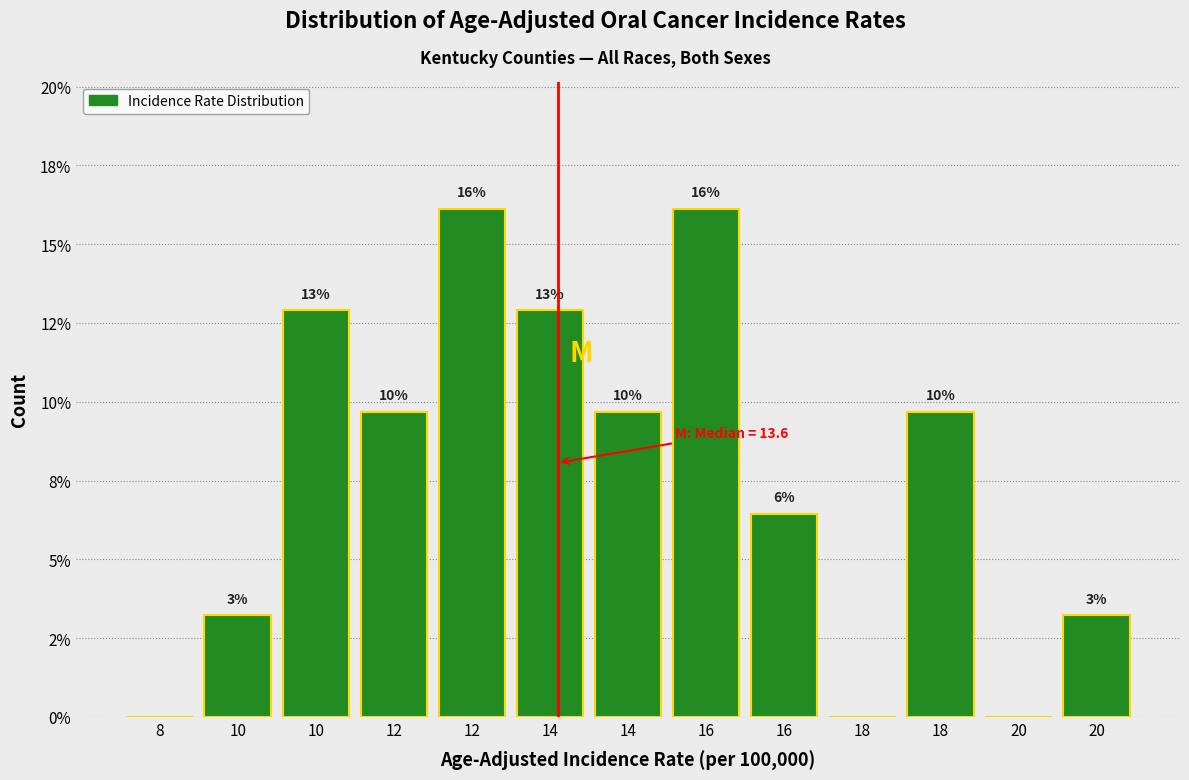

Are the bars horizontal?

No